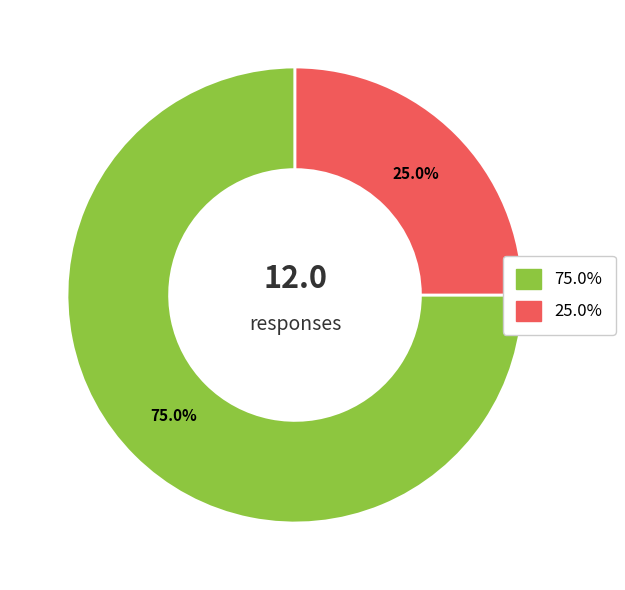

Is there a majority slice in this chart?

Yes